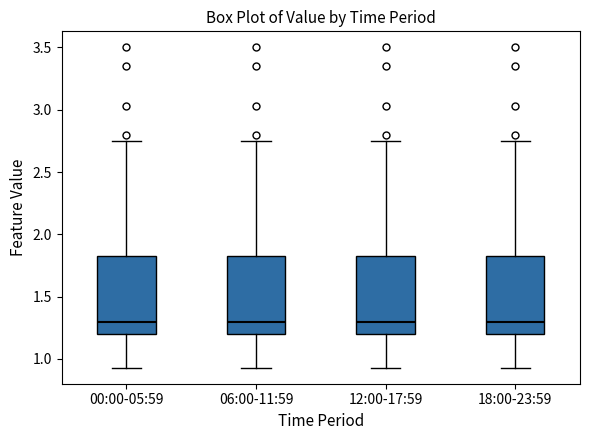

Where does the lower whisker of the box for 00:00-05:59 end on the y-axis? The values are not printed on the chart, so give them approximately, as read against the axis.

0.95